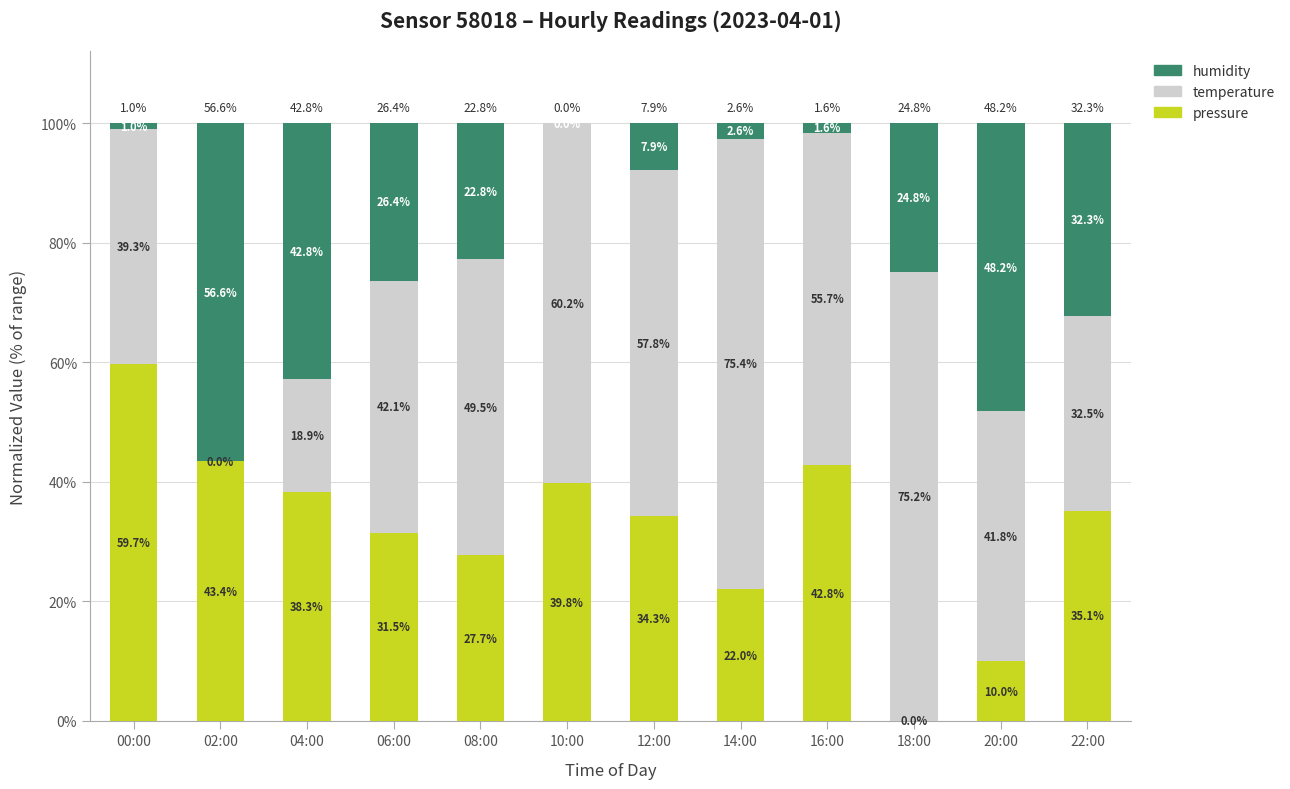

The pressure series shows 35.1 at 22:00. True or false?

True